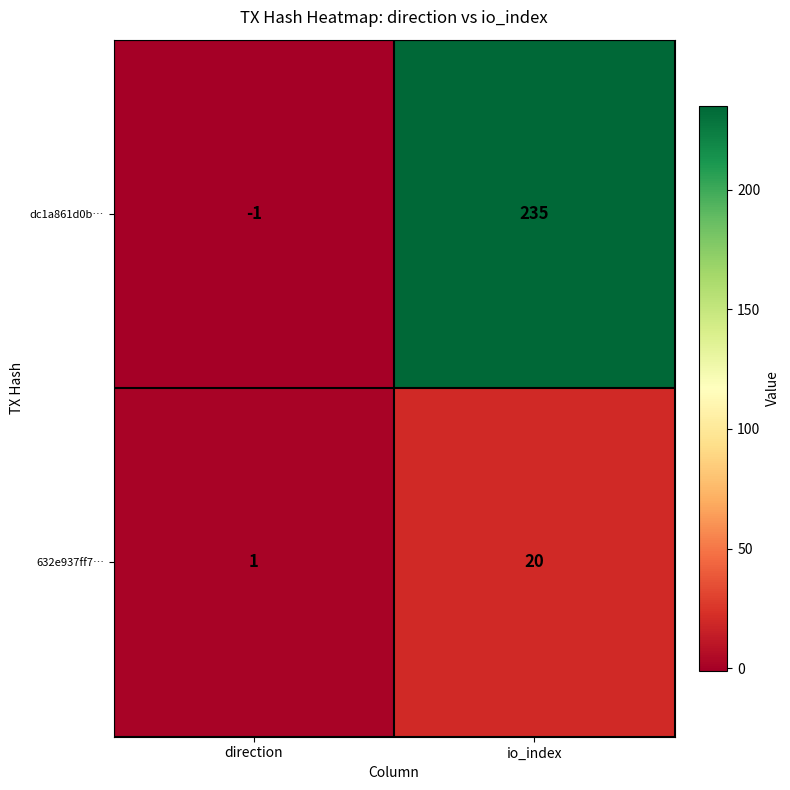

What is the approximate value of dc1a861d0b… at io_index?

235